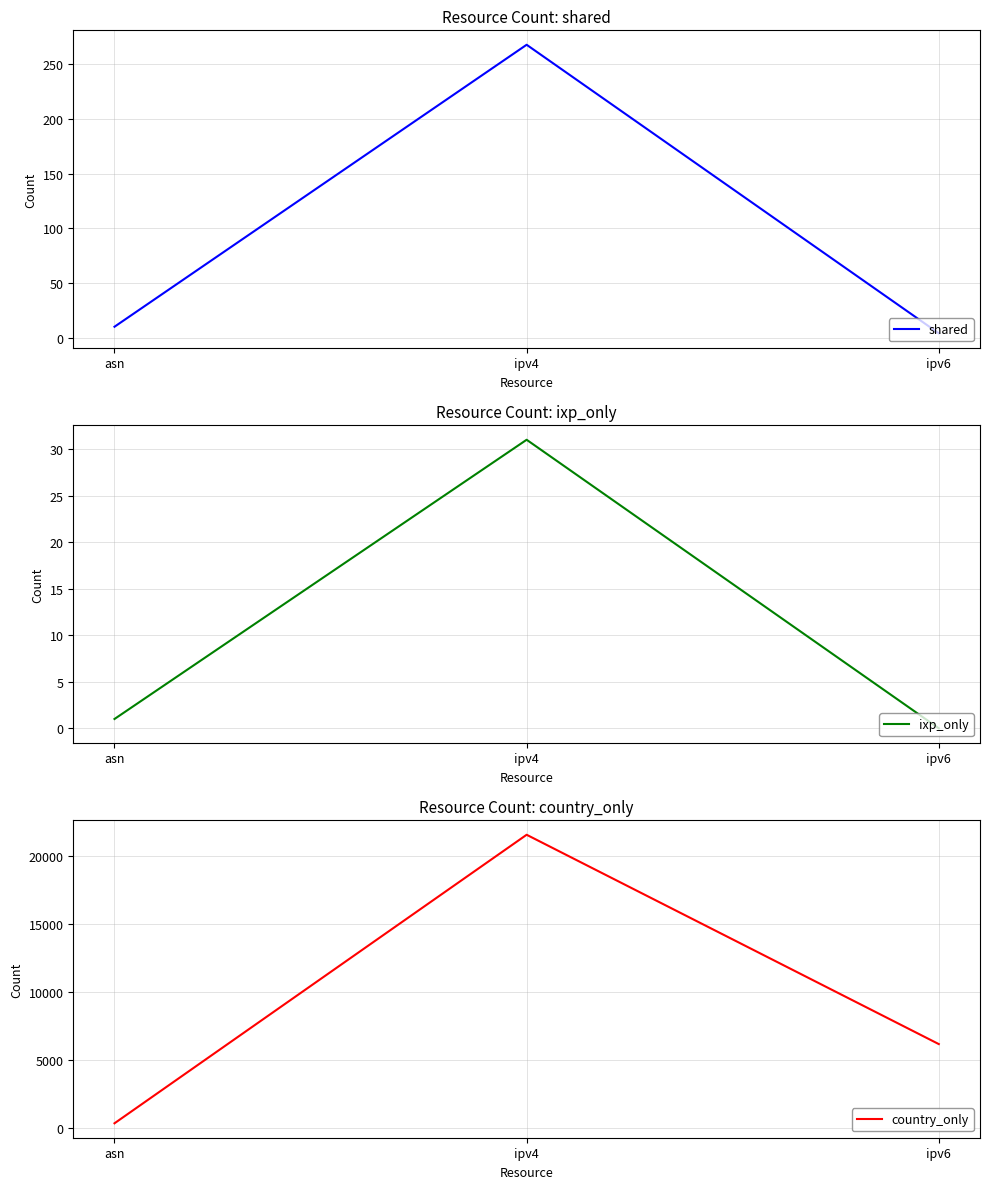

Rank the categories by country_only value from lowest to highest.

asn, ipv6, ipv4